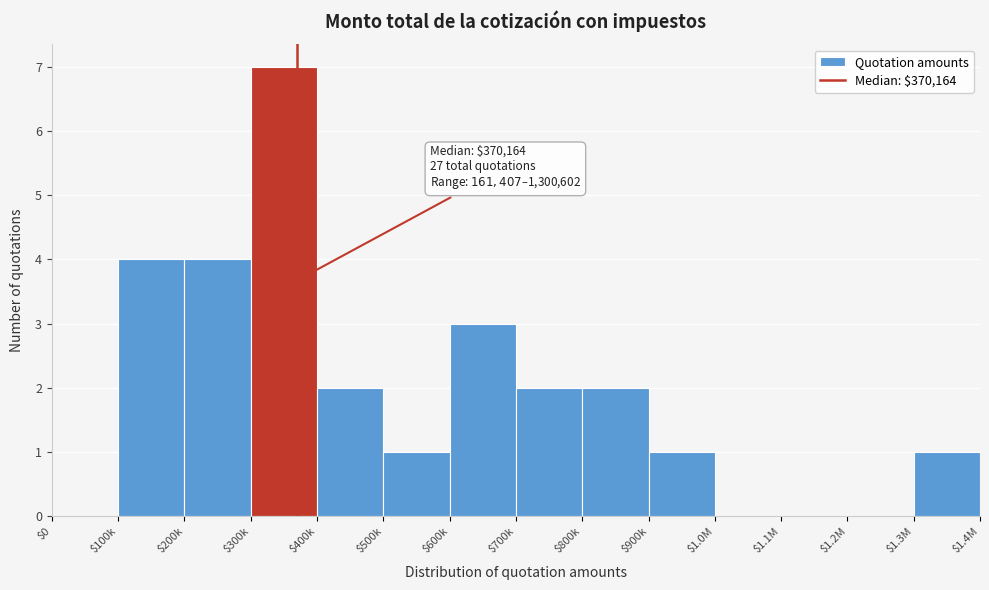

Is it true that the value at $400k is 2?

True